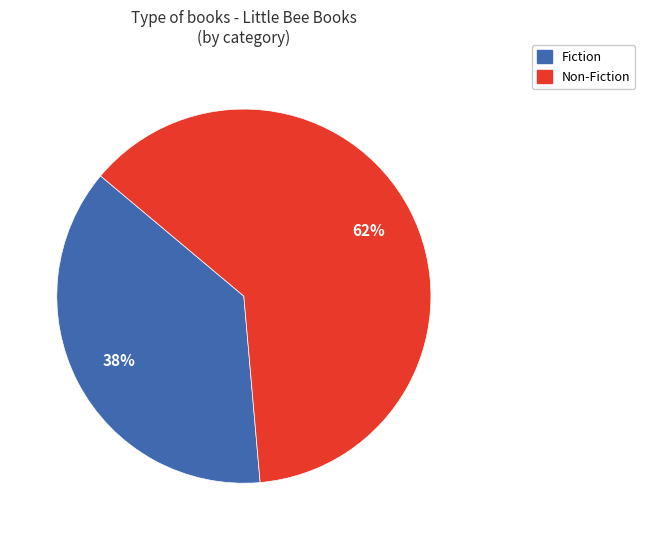

Which category has the smallest portion of the pie?

Fiction